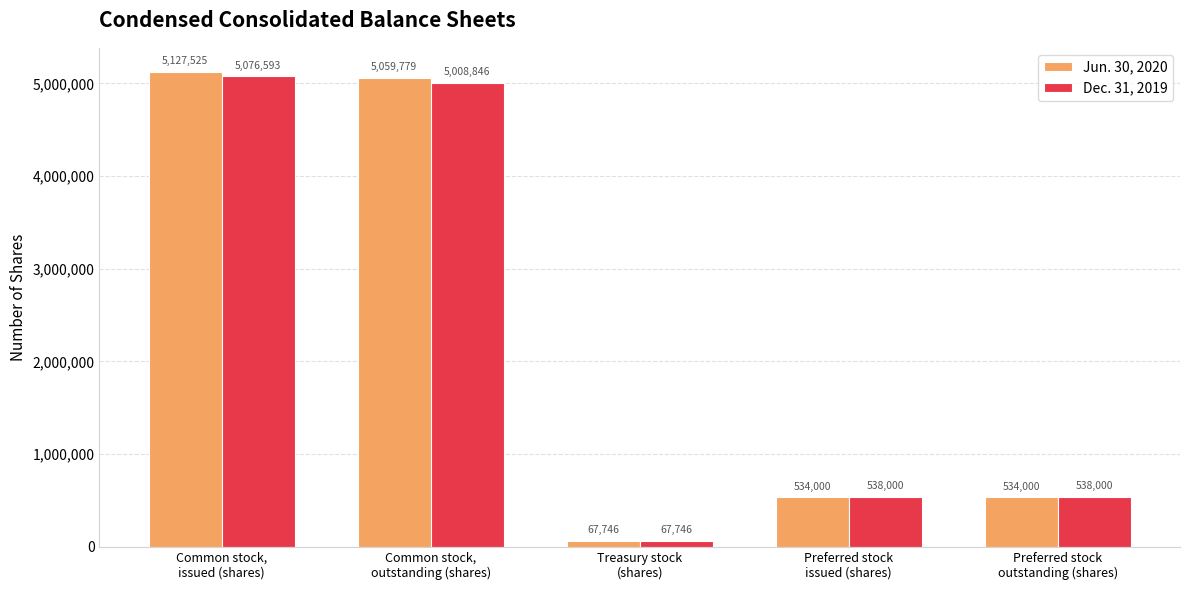

At how many categories does at least one series exceed 3550848?

2